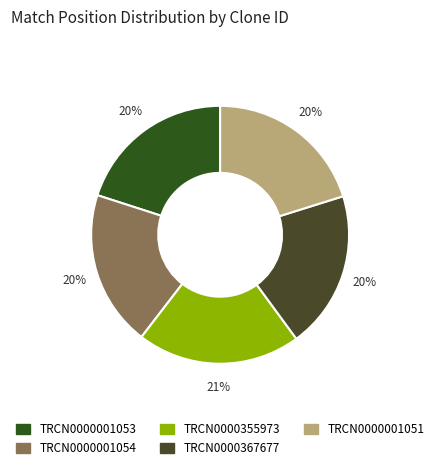

To the nearest percent, what percentage of the pie is TRCN0000355973?

21%